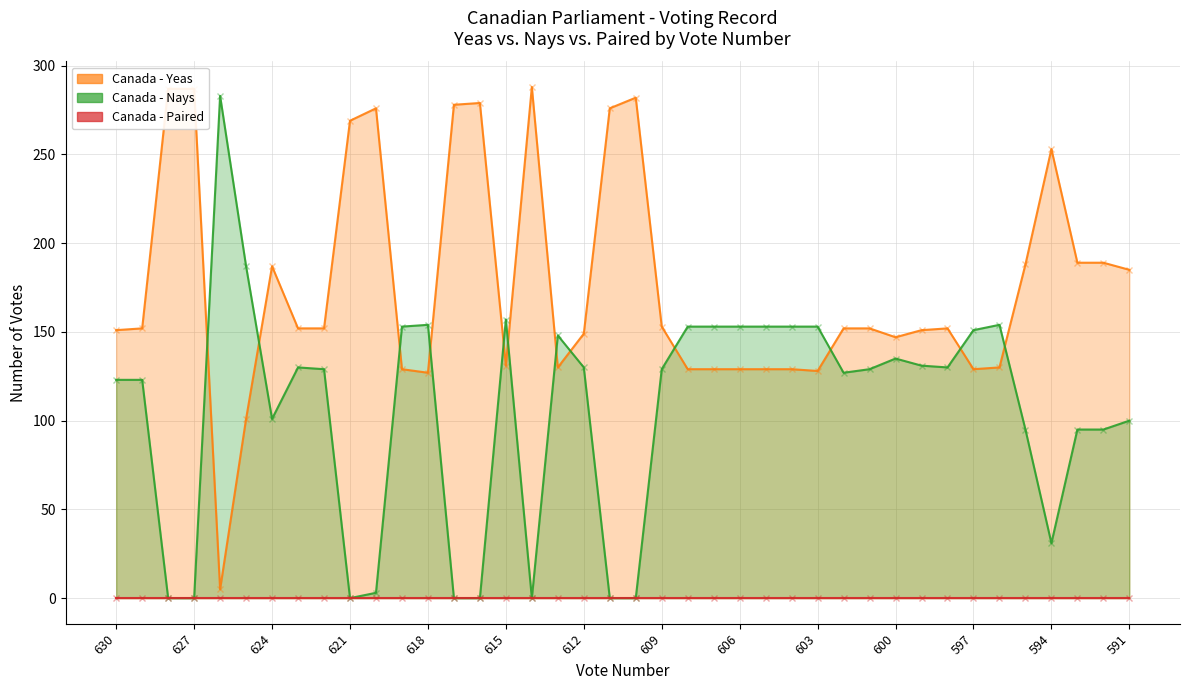

Is it true that Nays equals 191 at 611?

False